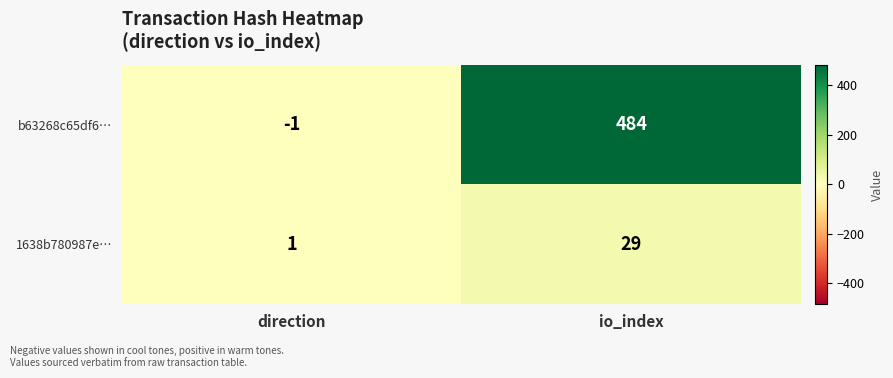

Which category has the highest value across all series?

io_index